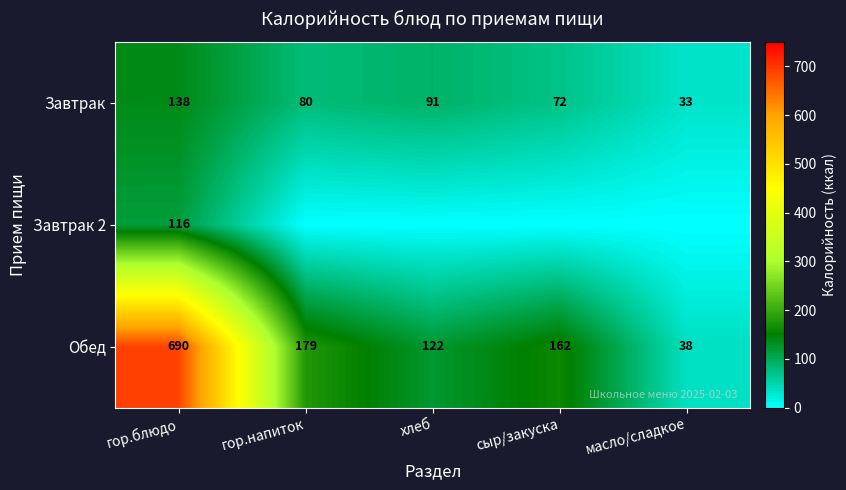

What is the total value across all series at гор.блюдо?

944